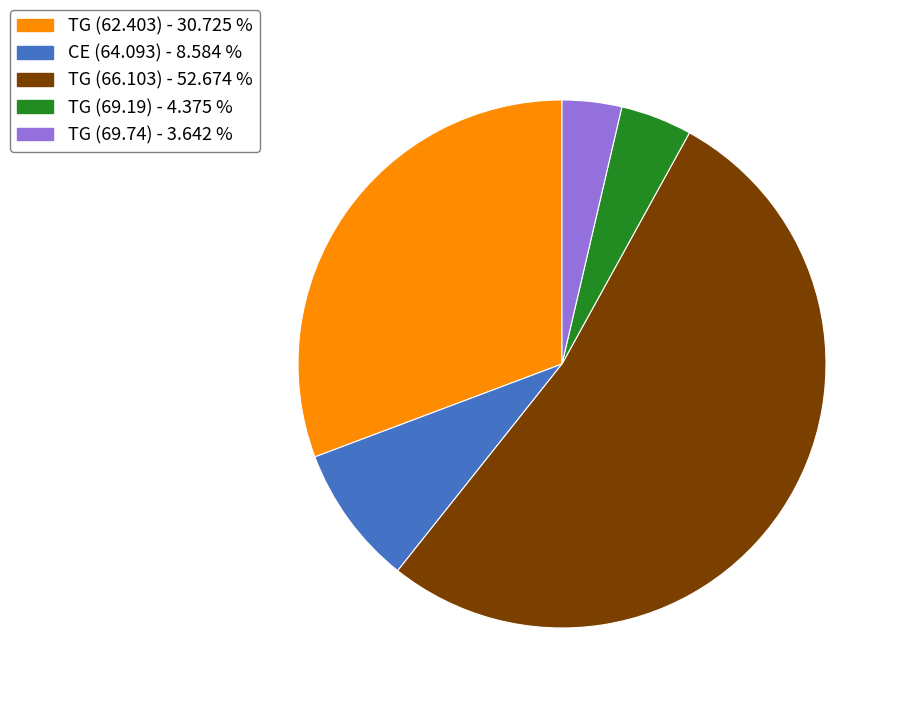

Approximately how many times larger is the value at TG (66.103) compared to TG (62.403)?

1.7